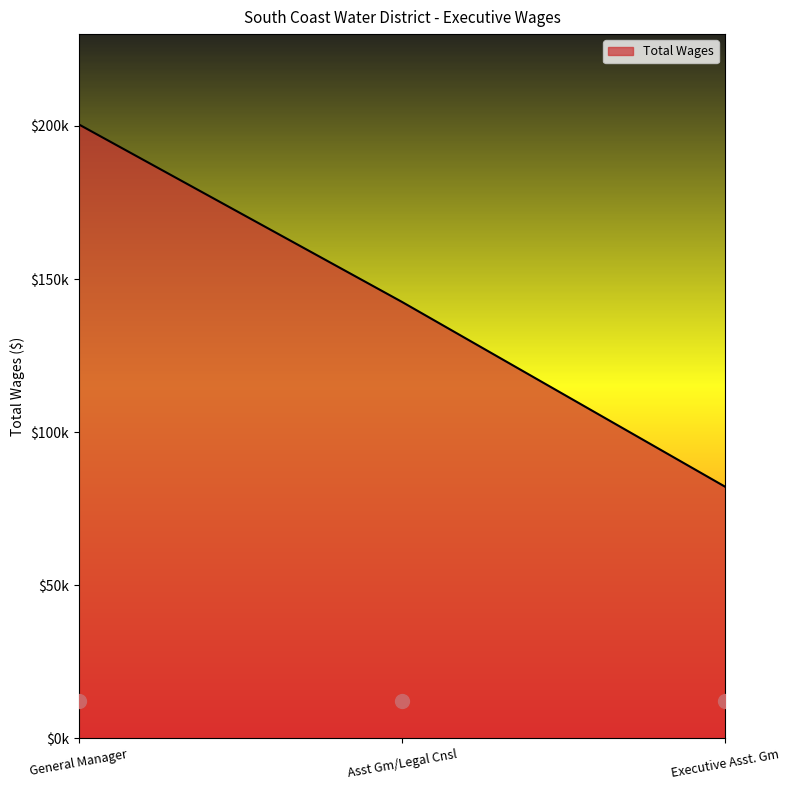

What is the change in value from General Manager to Executive Asst. Gm?

-118360